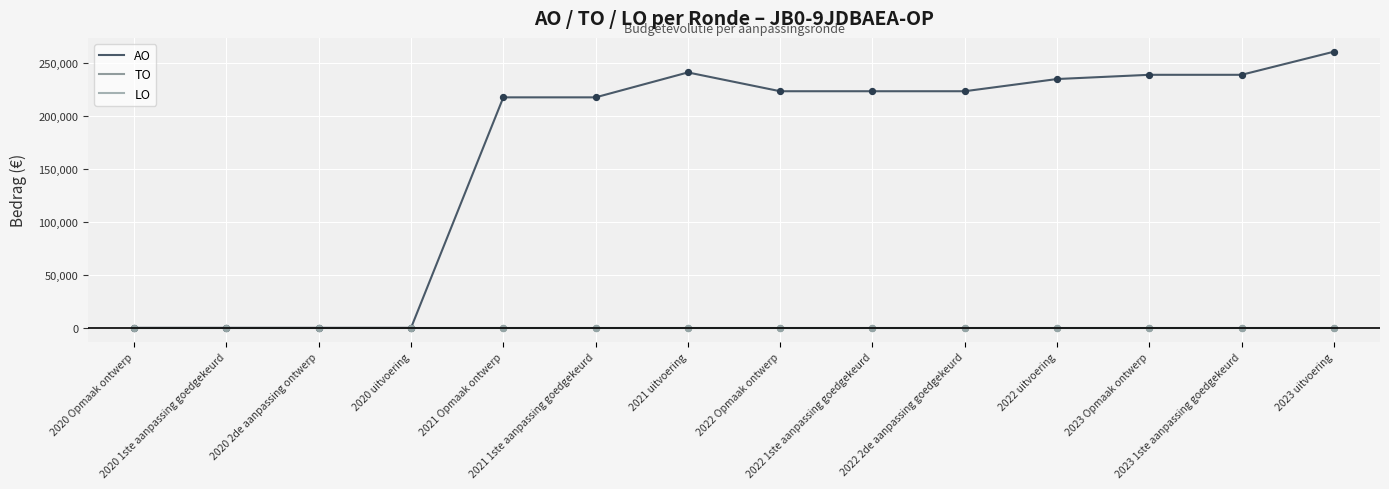

At how many categories does at least one series exceed 180357?

10